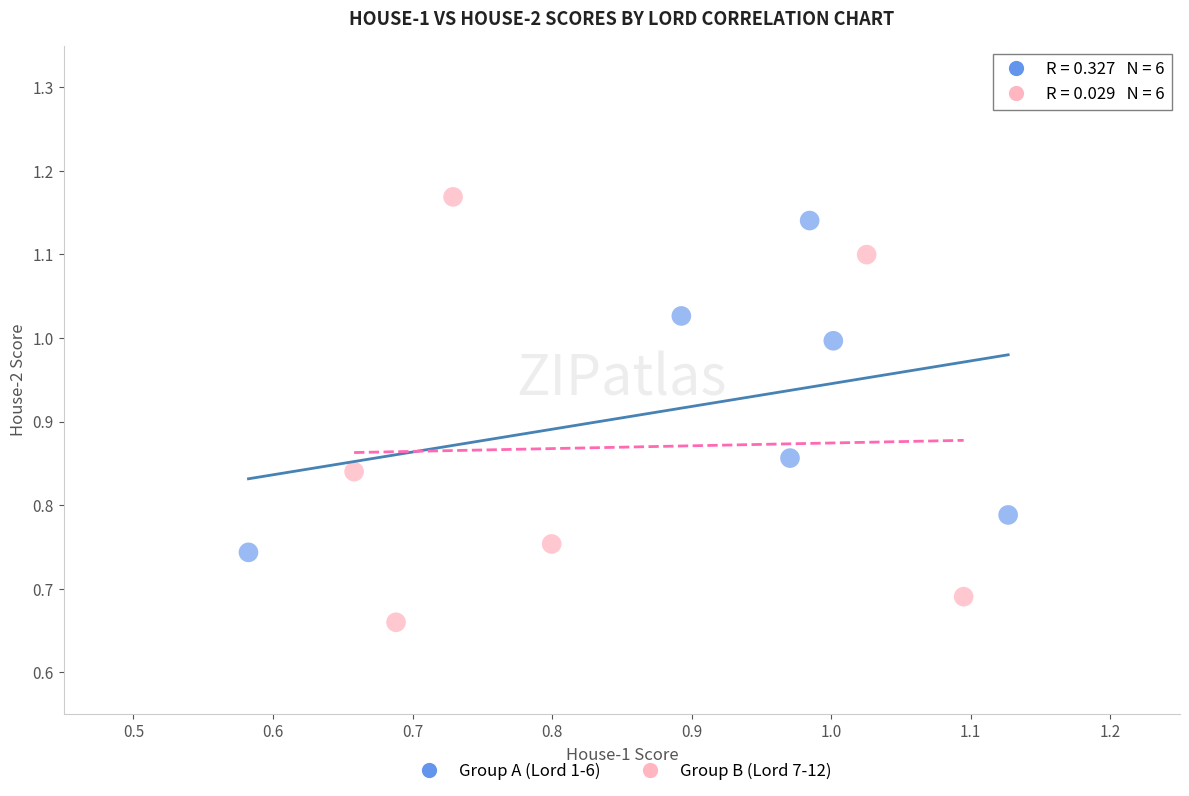

What are all the series names shown in the legend?

Group A (Lord 1-6), Group B (Lord 7-12)